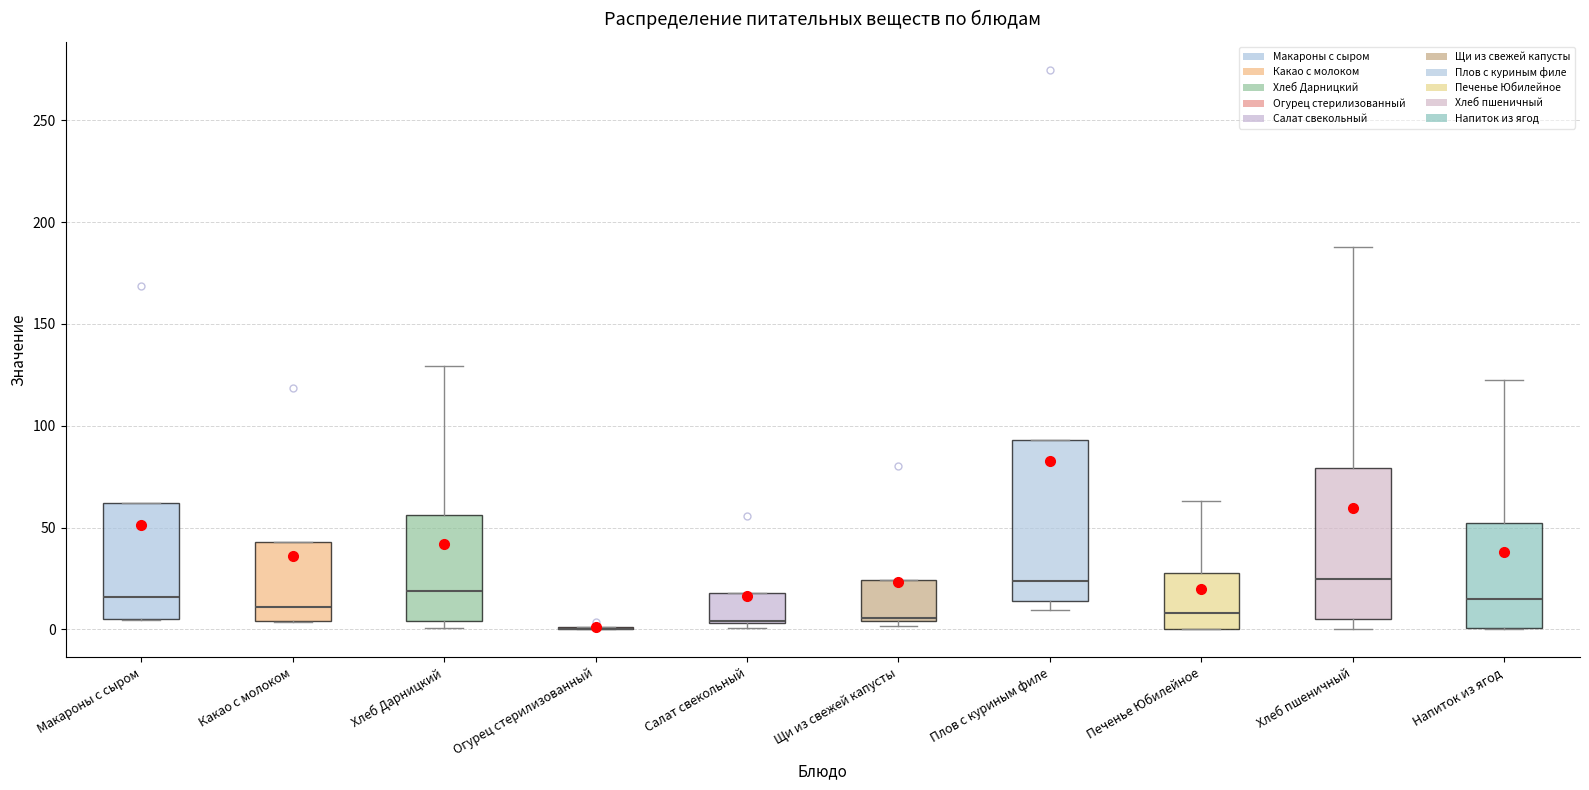

Where is the upper edge of the box for Плов с куриным филе on the y-axis? The values are not printed on the chart, so give them approximately, as read against the axis.

95